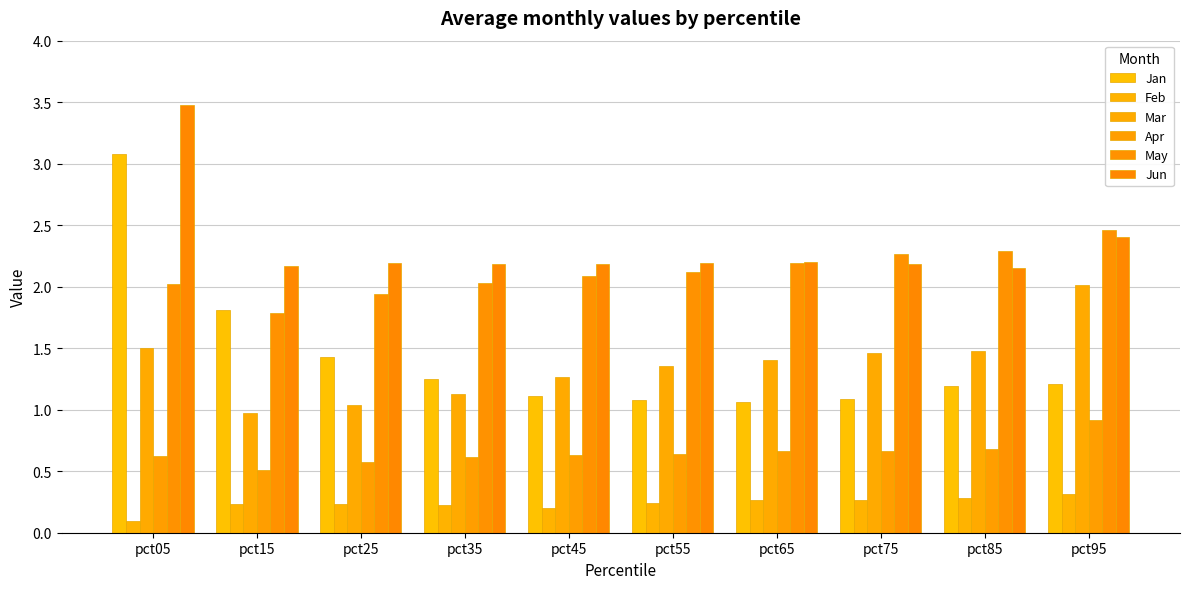

How many bars are there in each group?

6